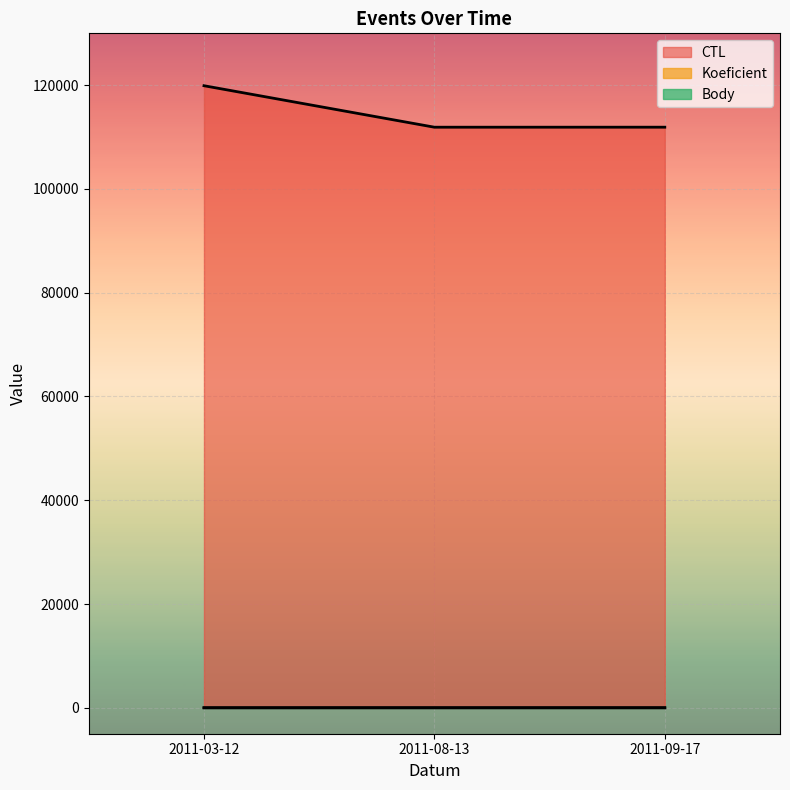

What is the sum of the Body values at 2011-03-12 and 2011-08-13?

5.5